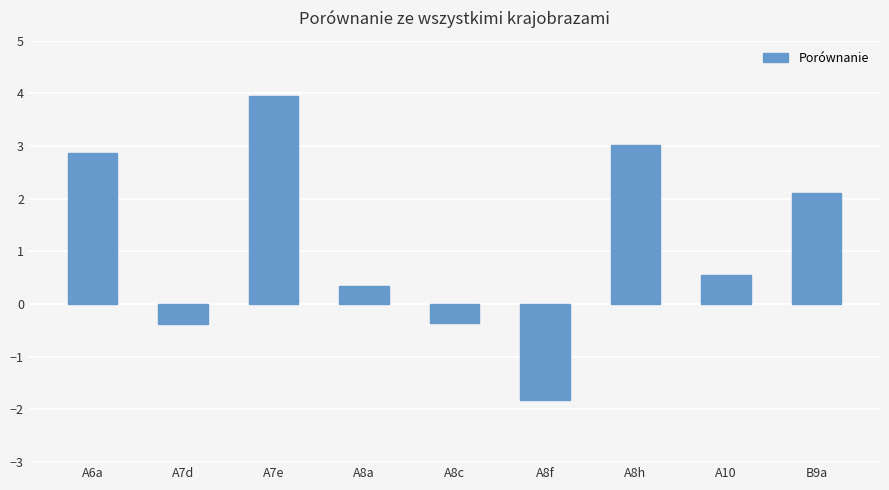

What position from the left is A6a?

1